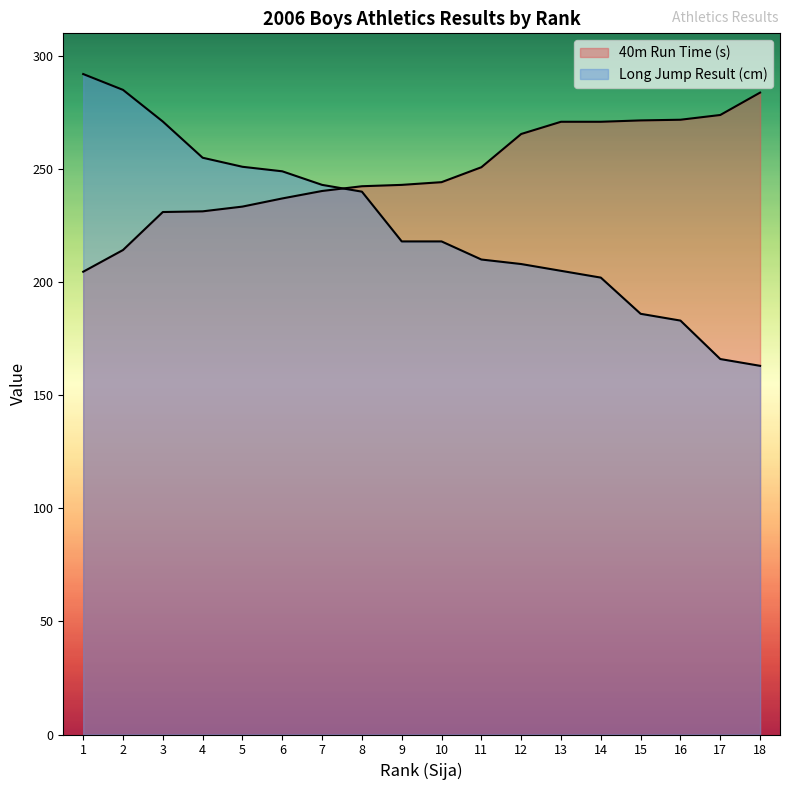

What is the minimum value shown in the chart?

163.0